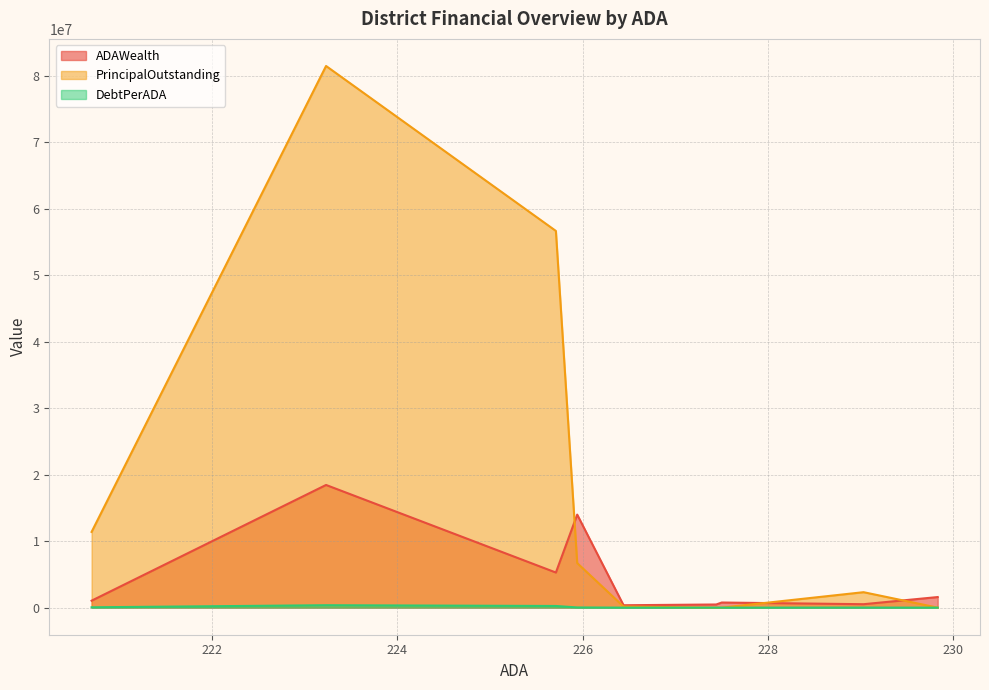

Count the number of data series in this chart.

3